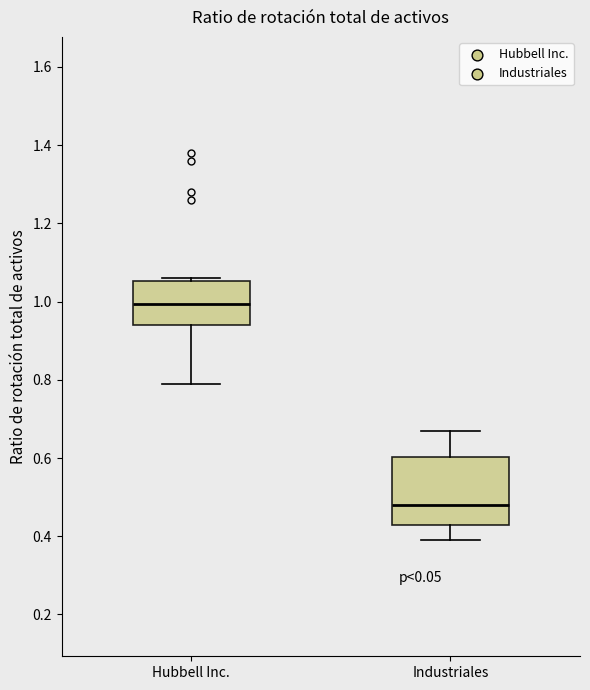

Reading left to right, transcribe this box plot: for each box, give where its median line is, the range the box spans, and where its two whiskers end, as read against the y-axis. The values are not printed on the chart, so give them approximately, as read against the axis.

Hubbell Inc.: median 1.00, box 0.94 to 1.06, whiskers 0.80 to 1.06 (just above the box's upper edge)
Industriales: median 0.48, box 0.44 to 0.60, whiskers 0.40 to 0.68